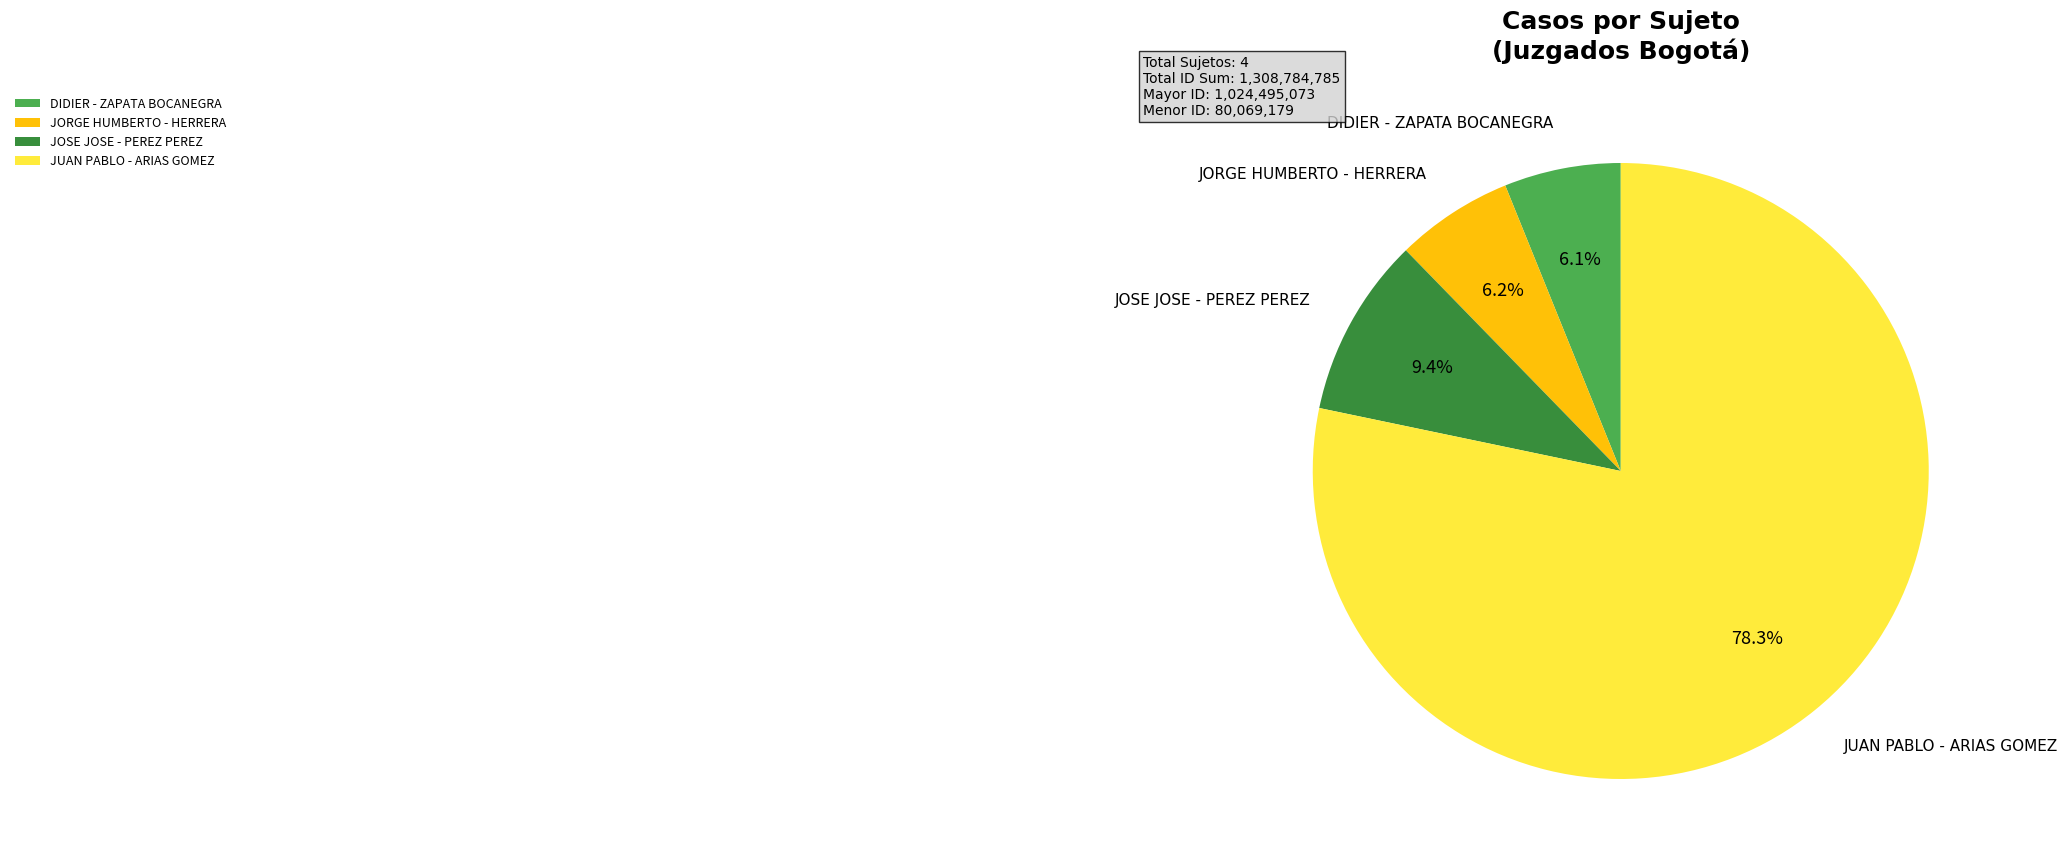

Which category has the biggest portion of the pie?

JUAN PABLO - ARIAS GOMEZ